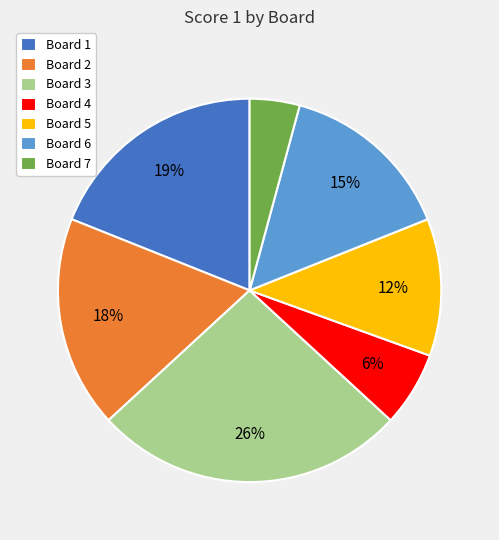

Combined, do Board 2 and Board 7 account for over 50%?

No